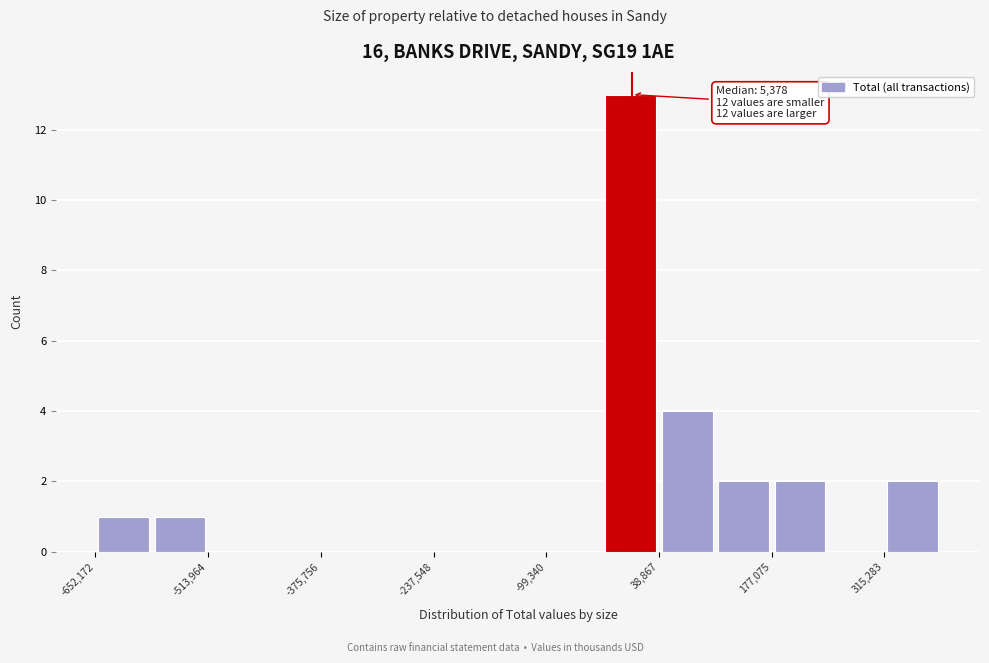

Around what value on the x-axis is the tallest bar? Give the approximate position of its centre, as read against the axis.

0